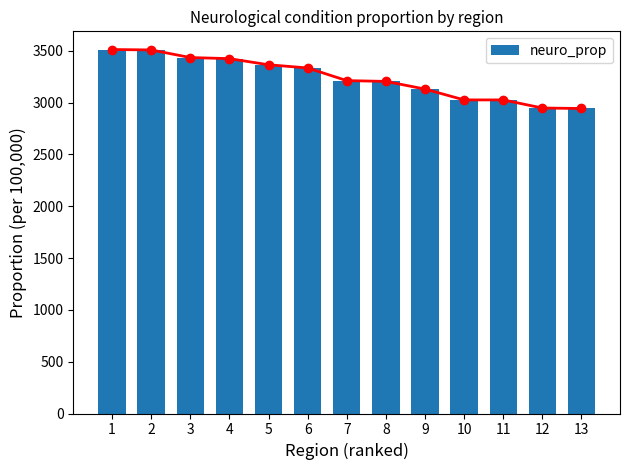

What is the ratio of the value at 10 to the value at 5?

0.9